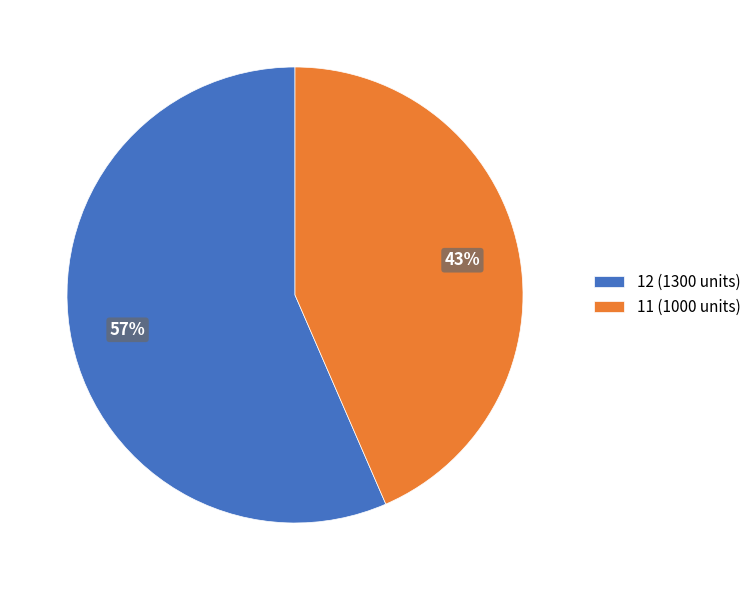

True or false: 11 accounts for 43% of the total.

True